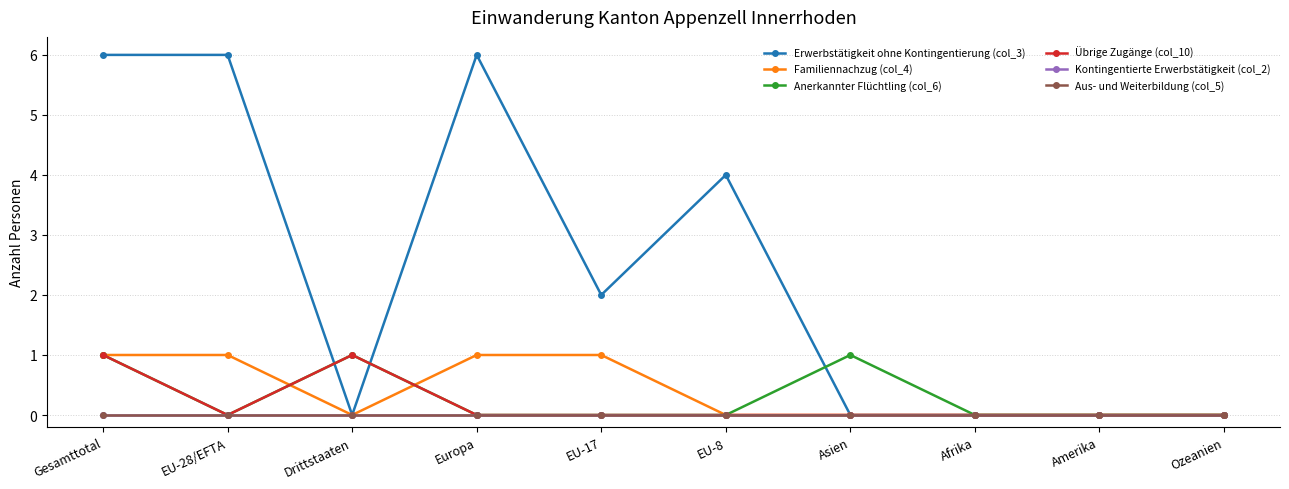

Does the chart have visible grid lines?

Yes